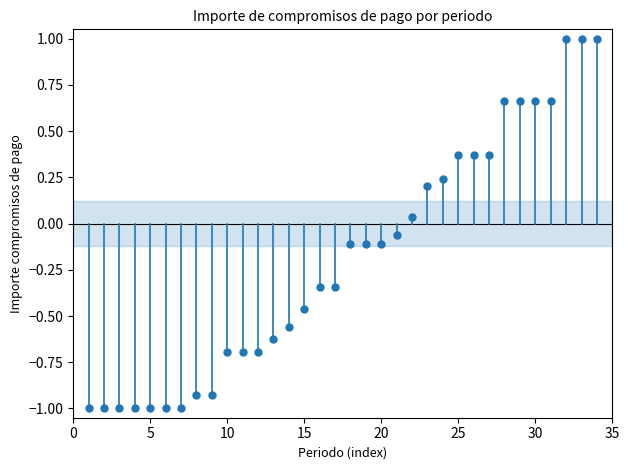

What is the range of Y values (max minus min)?

2.0